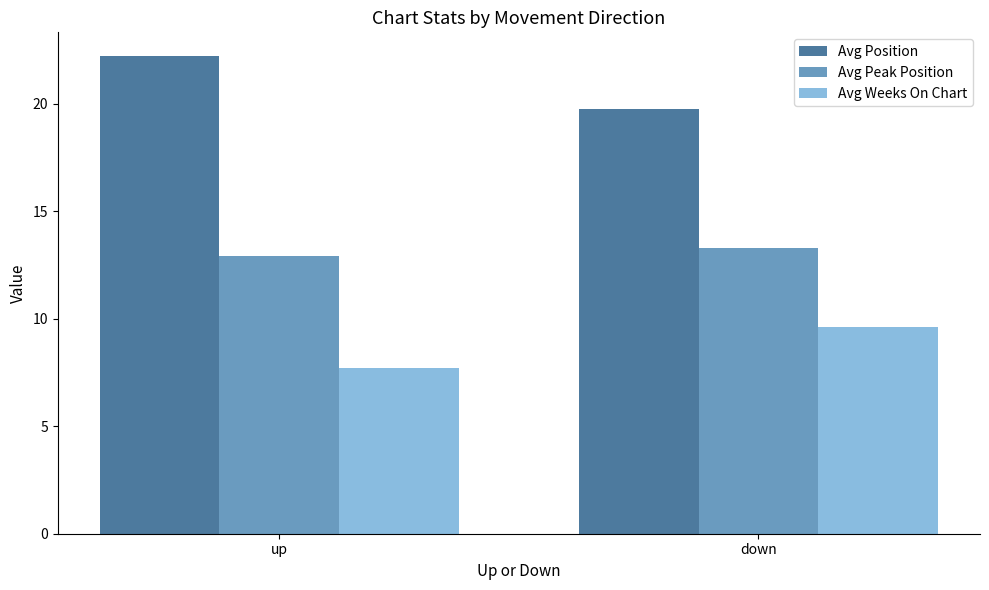

Rank the series by their maximum value, from highest to lowest.

Avg Position, Avg Peak Position, Avg Weeks On Chart